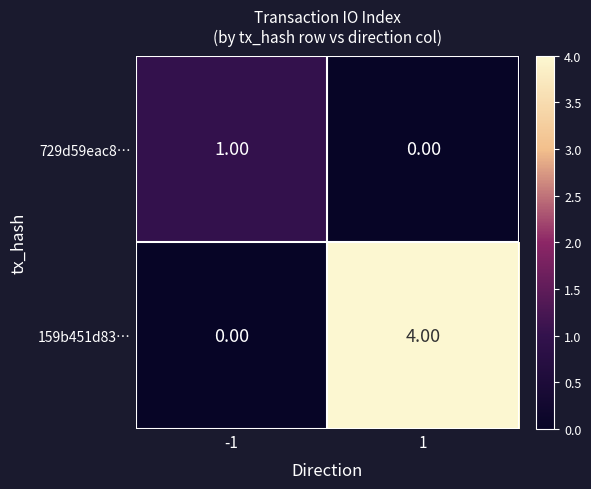

List the series in order of their peak value, lowest first.

729d59eac8…, 159b451d83…